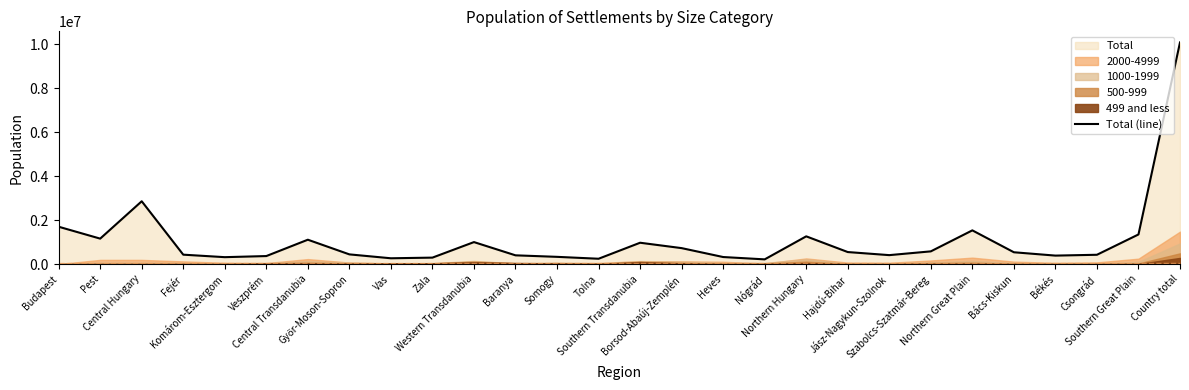

Which category has the highest value across all series?

Country total